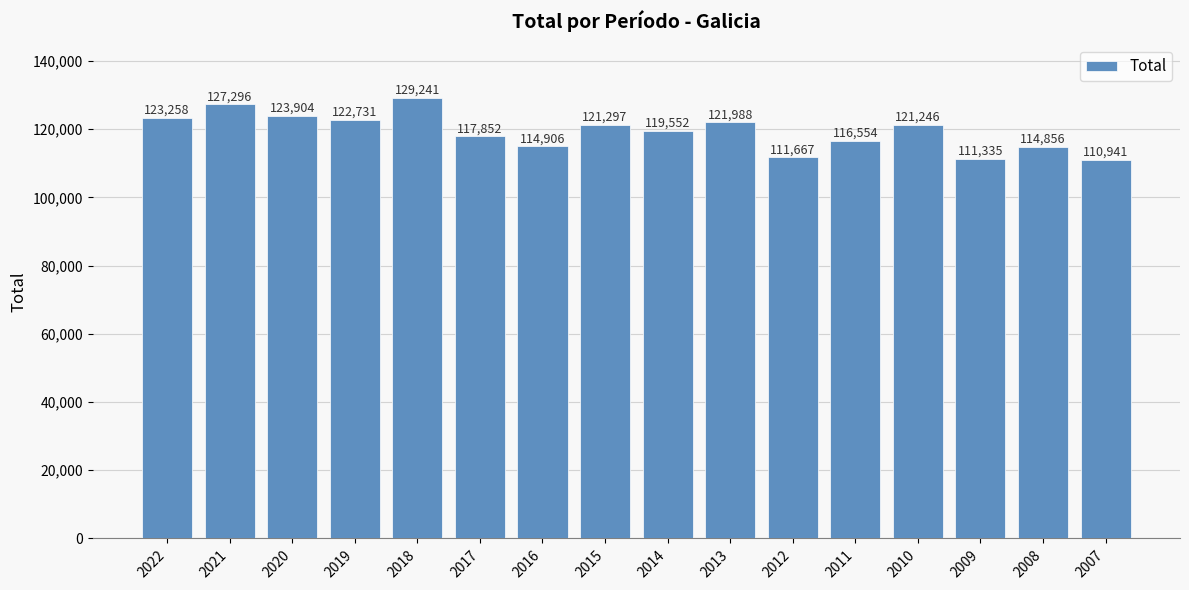

What is the sum of all values?

1908624